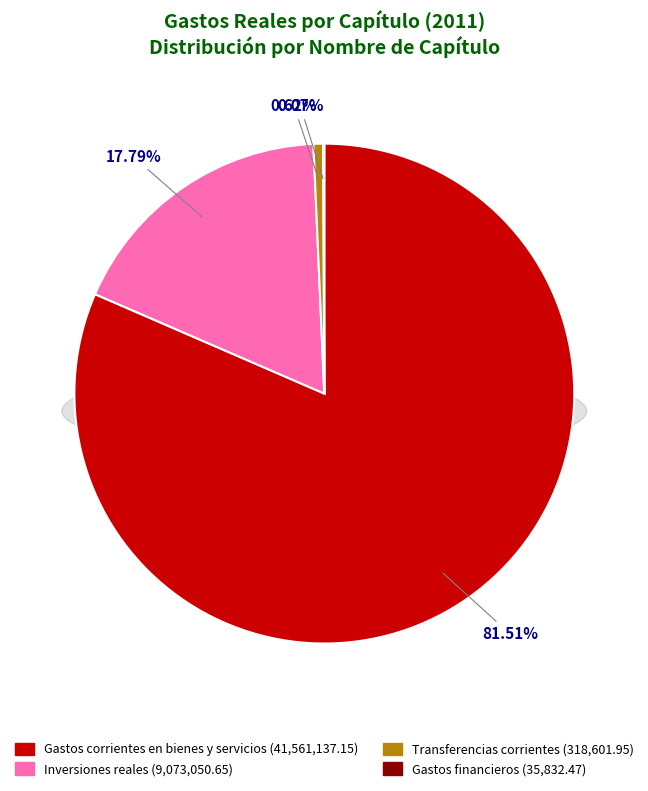

True or false: Gastos corrientes en bienes y servicios accounts for 68% of the total.

False